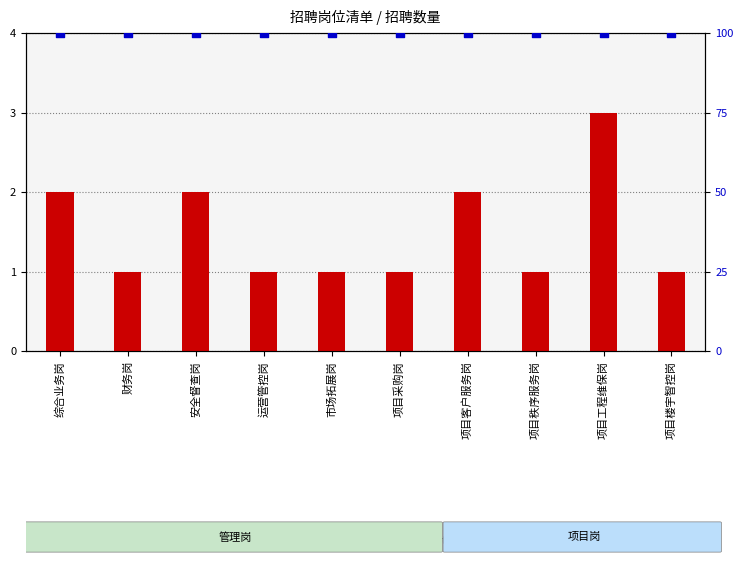

At which category is the sum across all series the highest?

项目工程维保岗